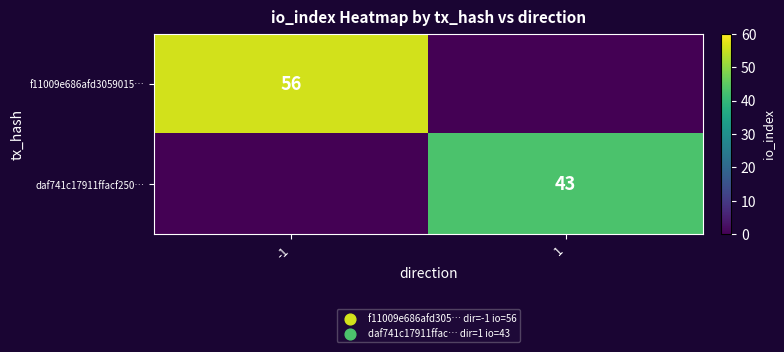

True or false: f11009e686afd3059015… has a value of 91 at -1.

False